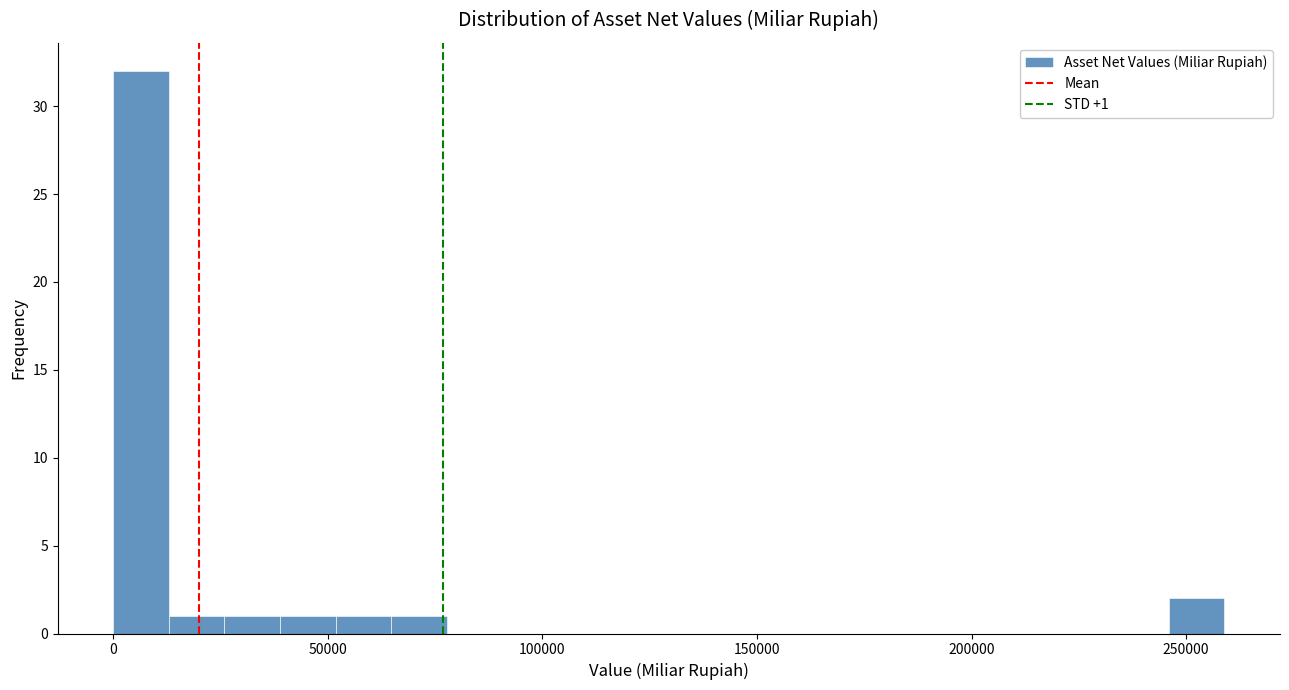

Read against the x-axis, roughly where is the centre of the tallest bar?

5000